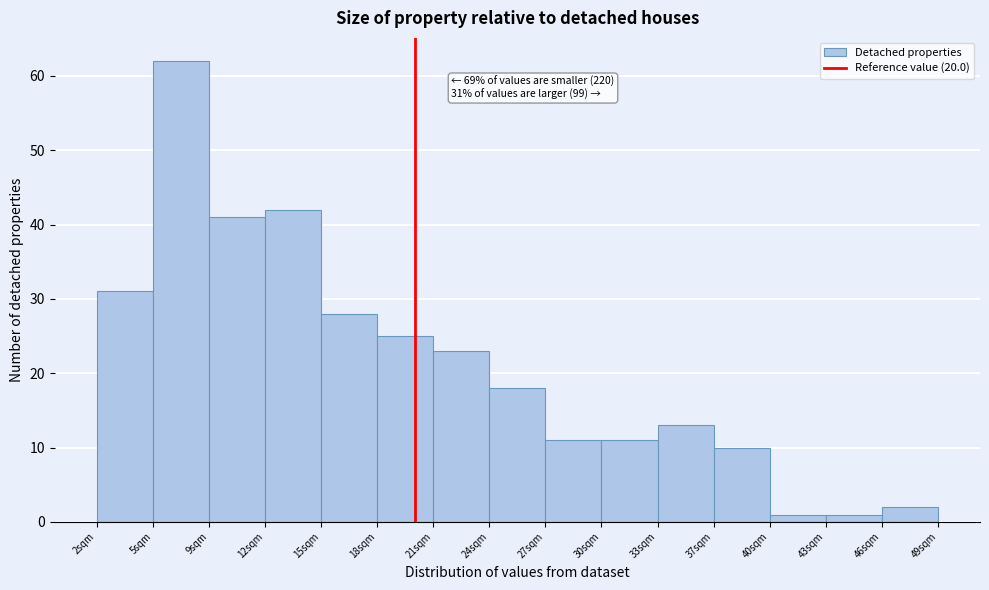

Which range on the x-axis has the tallest bar?

5.5 to 8.5